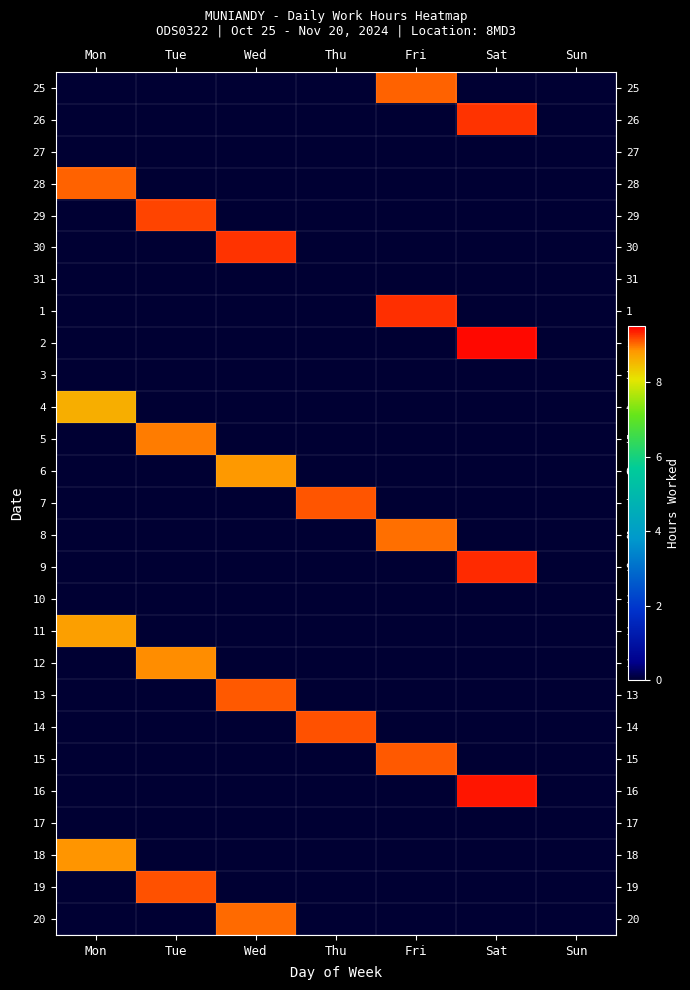

How many series are shown in this chart?

27